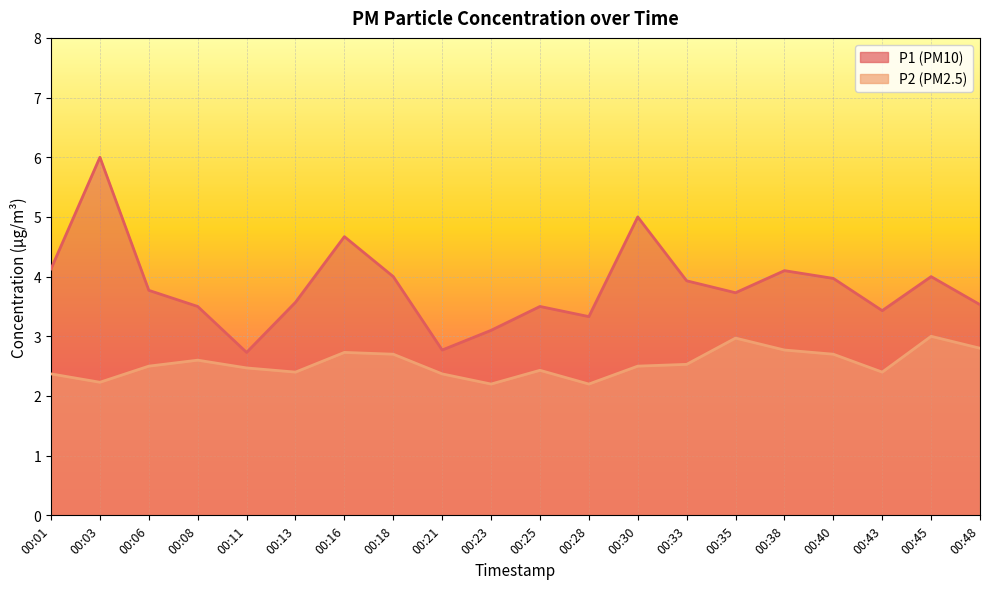

At which category is the sum across all series the highest?

00:03